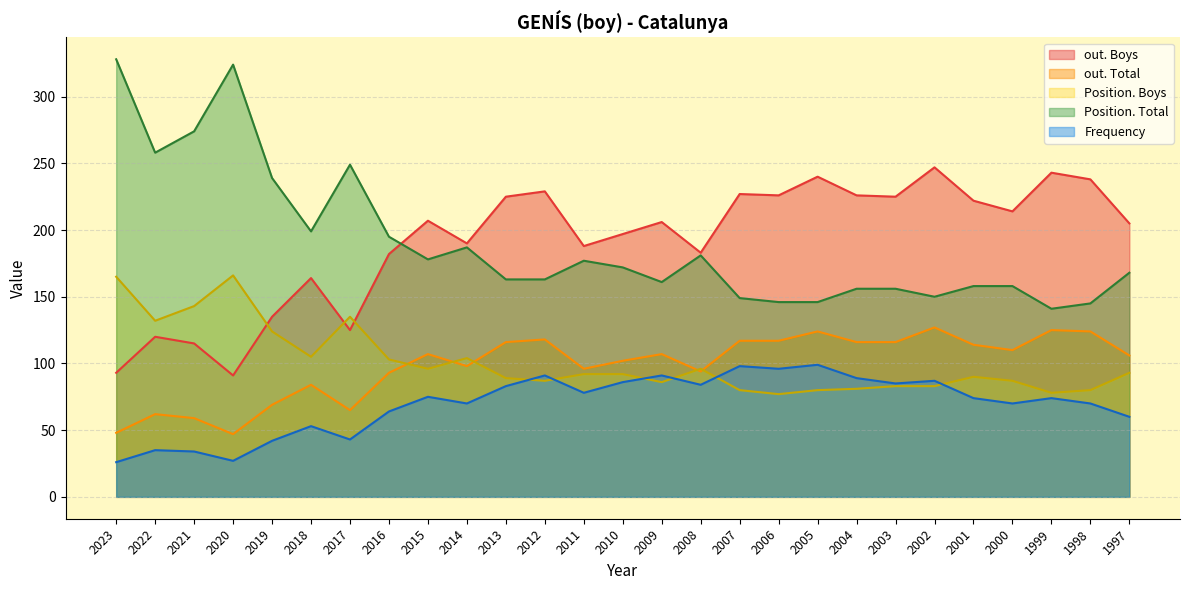

List the series in order of their peak value, highest first.

Position. Total, out. Boys, Position. Boys, out. Total, Frequency